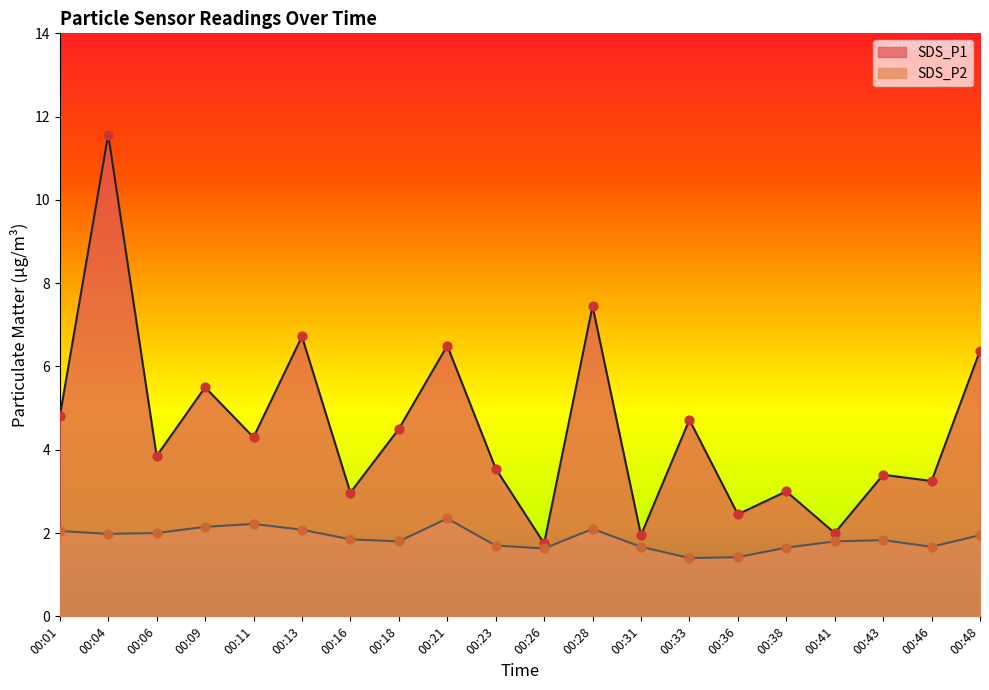

What are all the series names shown in the legend?

SDS_P1, SDS_P2